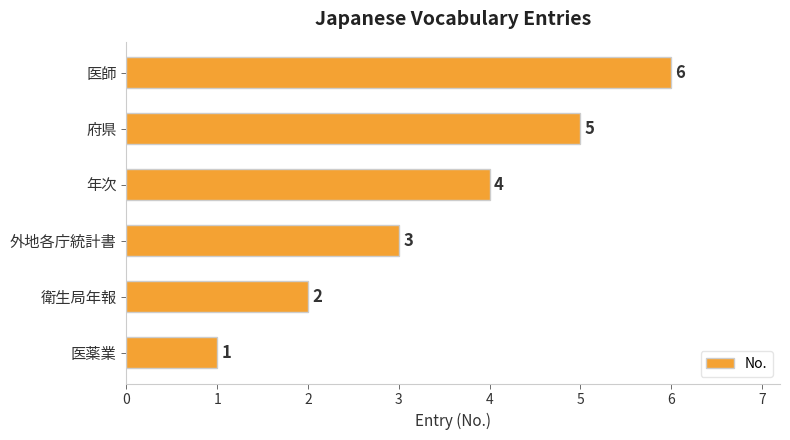

What is the difference between the maximum and minimum values?

5